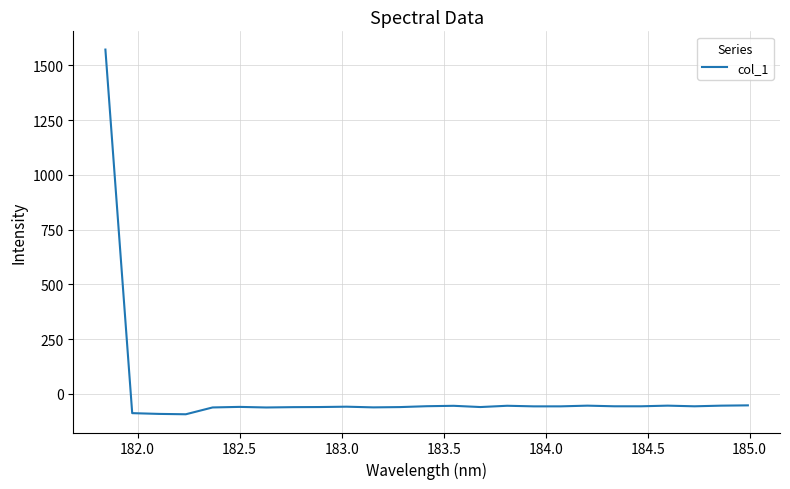

What is the minimum value shown in the chart?

-93.2